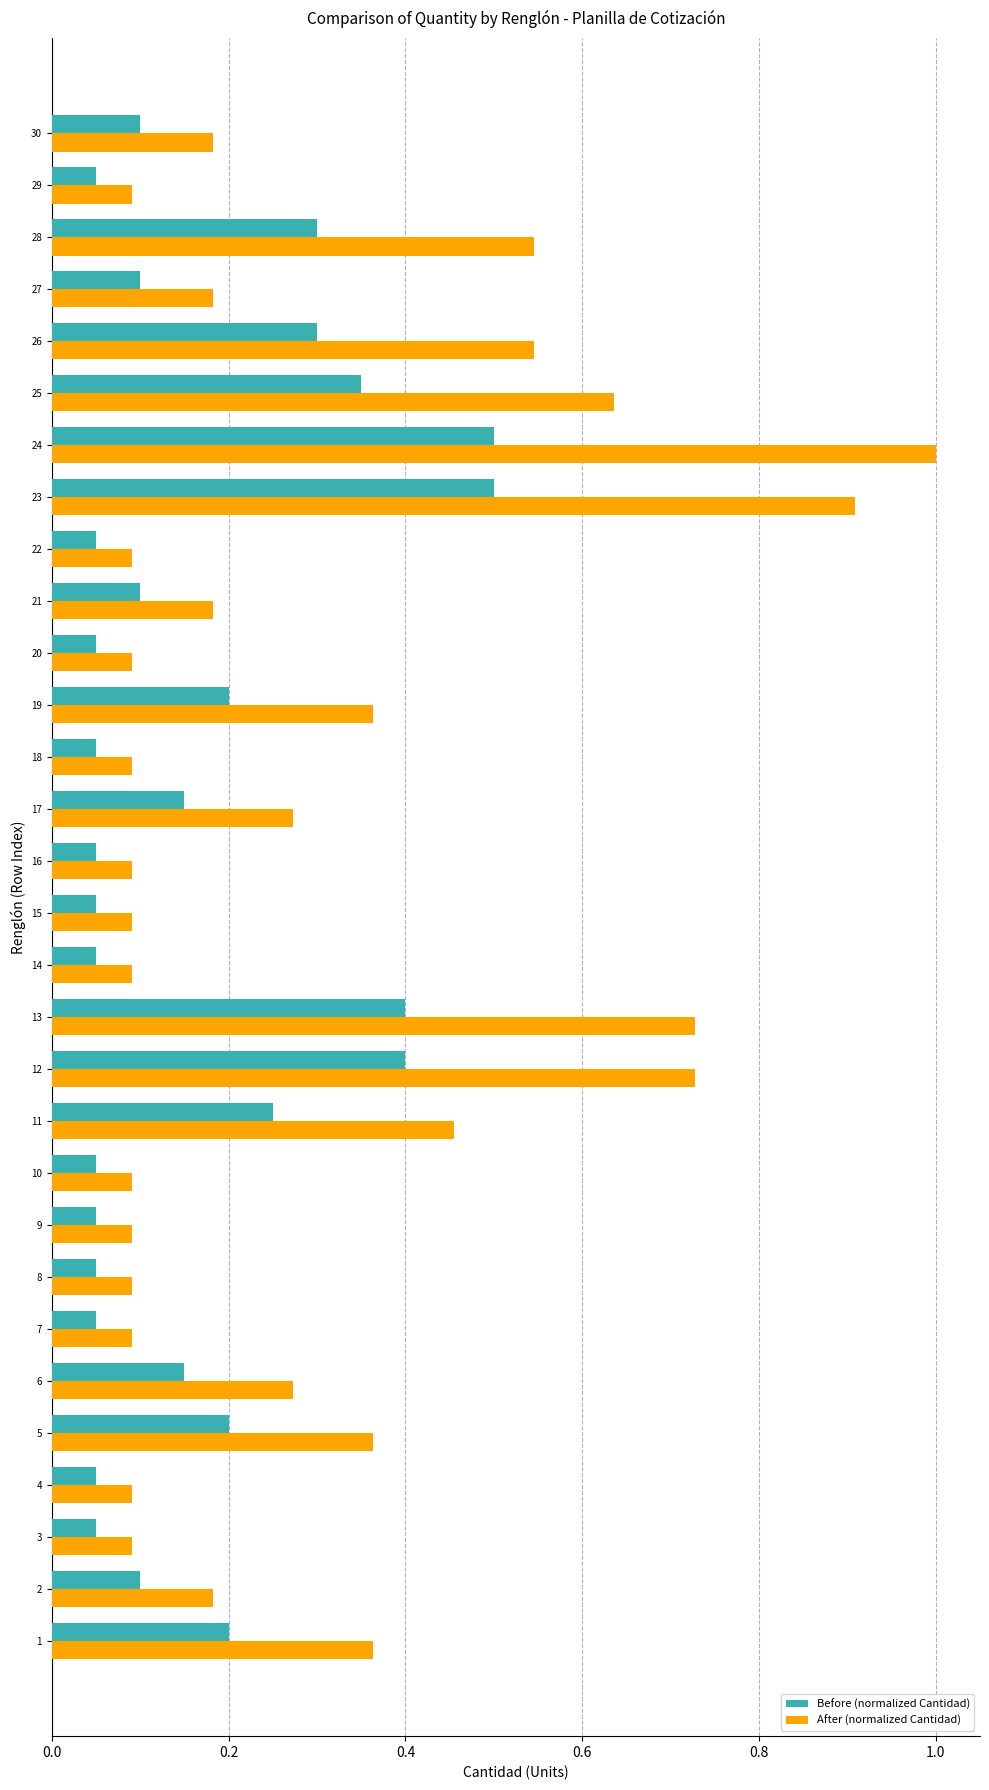

What is the difference between the maximum and second lowest values in the After (normalized Cantidad) series?

0.9